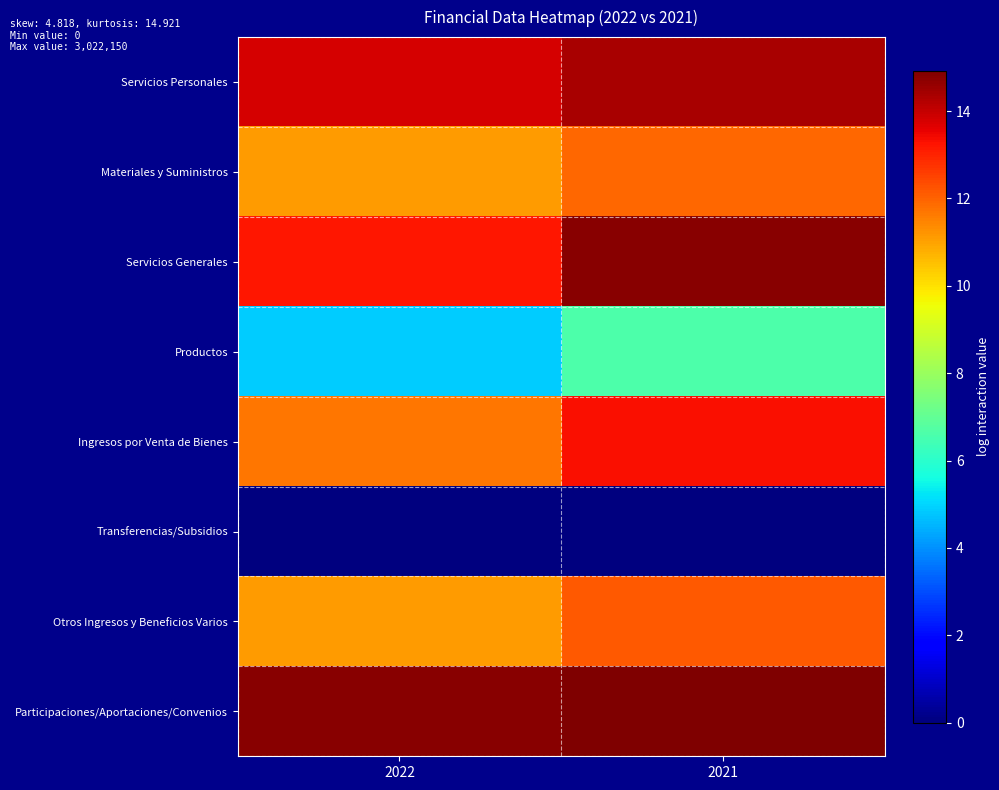

Reading left to right, transcribe all the data shown in this chart.

Servicios Personales: 2022=13.8	2021=14.4
Materiales y Suministros: 2022=11.1	2021=11.9
Servicios Generales: 2022=13.2	2021=14.8
Productos: 2022=4.9	2021=6.6
Ingresos por Venta de Bienes: 2022=11.7	2021=13.3
Transferencias/Subsidios: 2022=0.0	2021=0.0
Otros Ingresos y Beneficios Varios: 2022=11.1	2021=12.2
Participaciones/Aportaciones/Convenios: 2022=14.8	2021=14.9